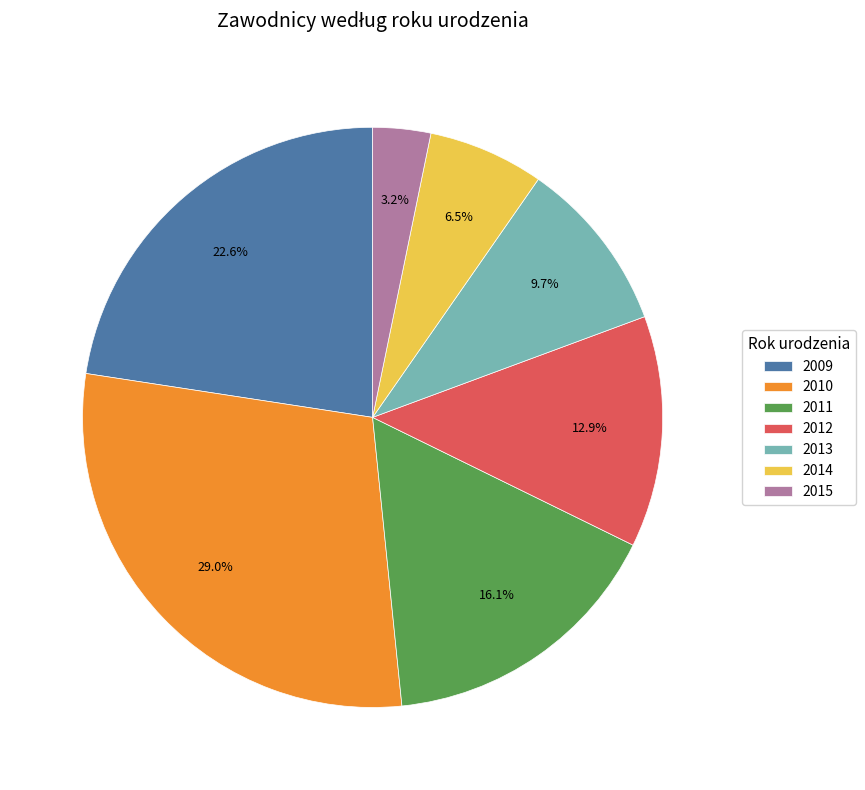

What is the ratio of the value at 2011 to the value at 2014?

2.5